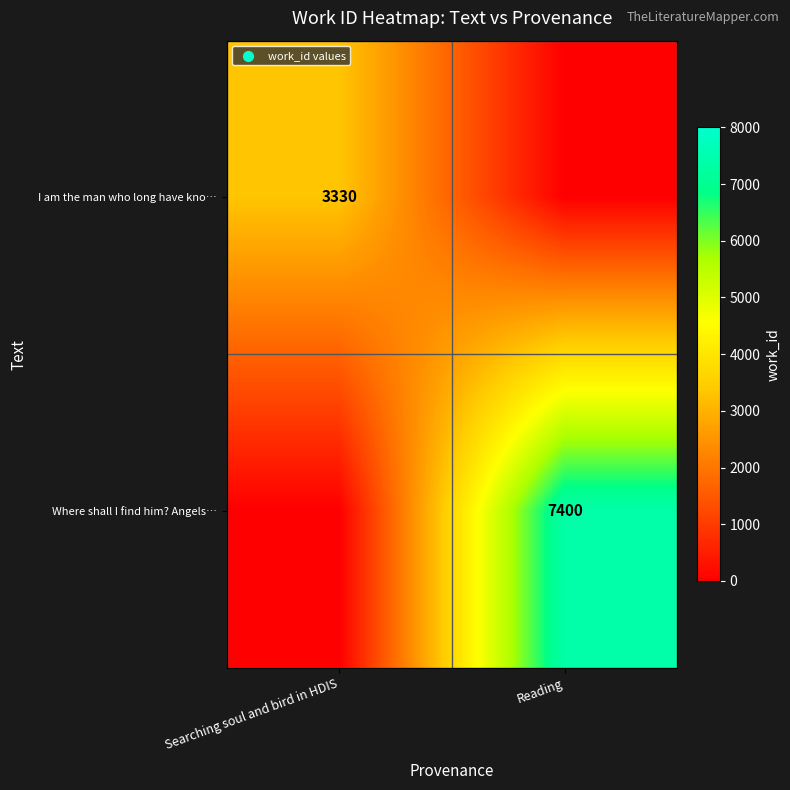

Between Searching soul and bird in HDIS and Reading, which is larger?

Searching soul and bird in HDIS